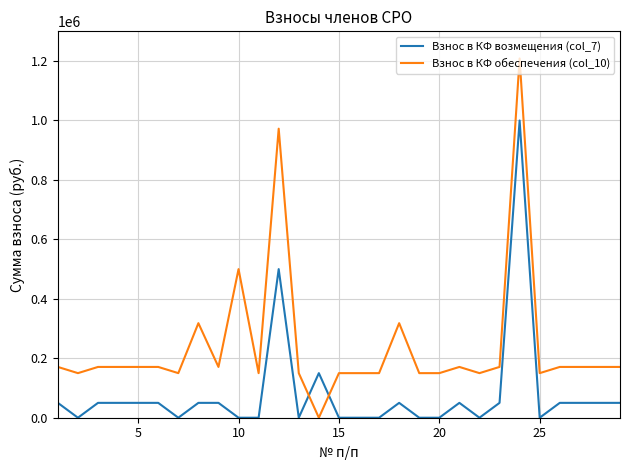

Rank the series by their maximum value, from lowest to highest.

Взнос в КФ возмещения (col_7), Взнос в КФ обеспечения (col_10)